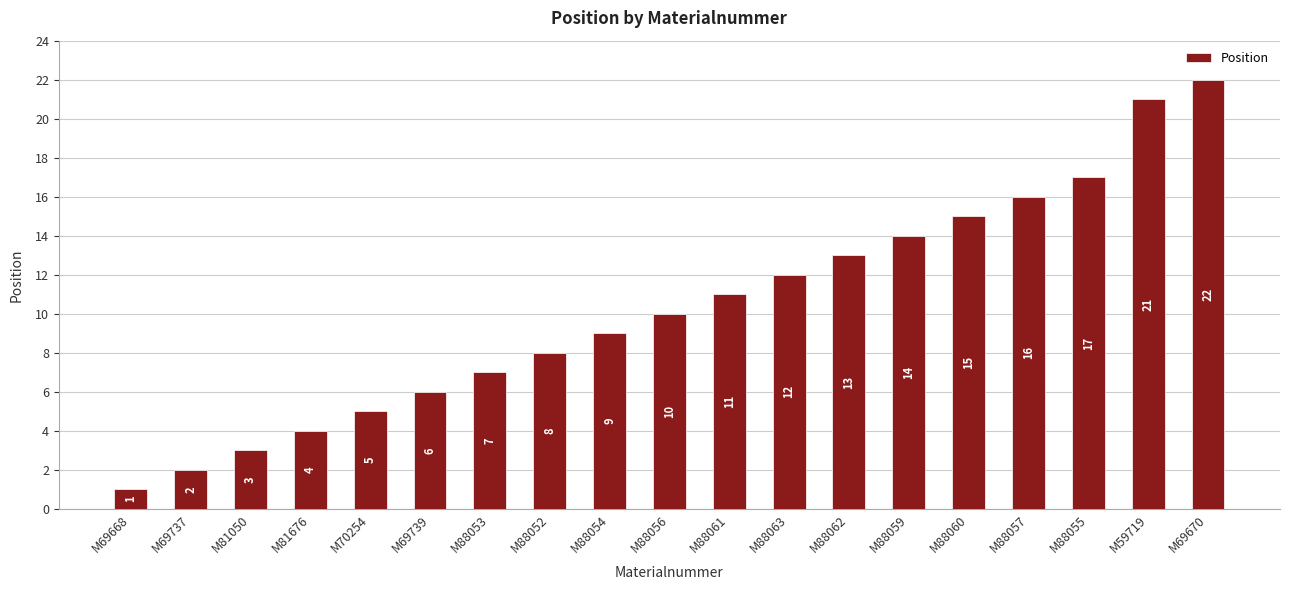

The chart shows a value of 19 at M88063. True or false?

False